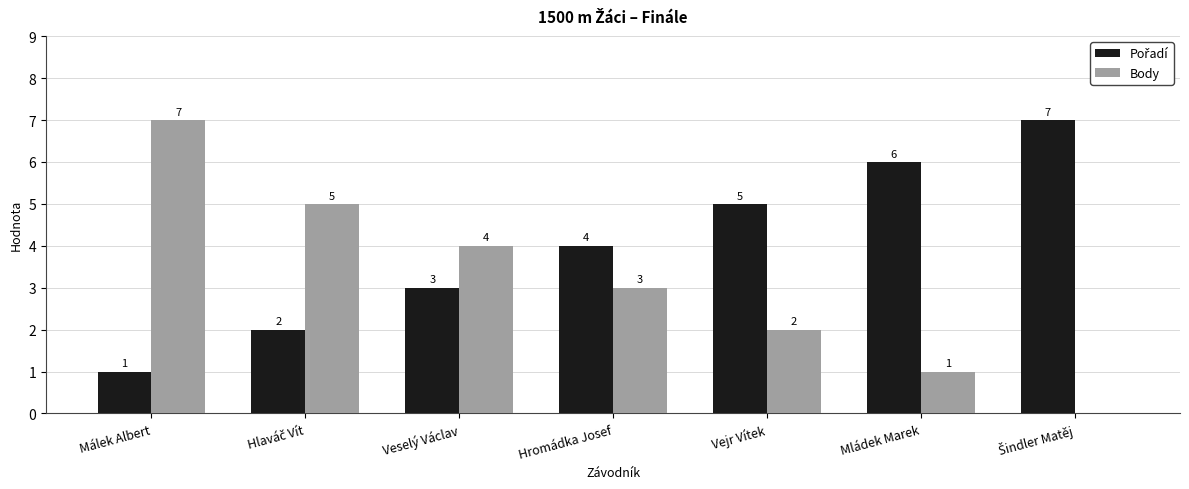

The value of Body at Vejr Vítek is 2. True or false?

True